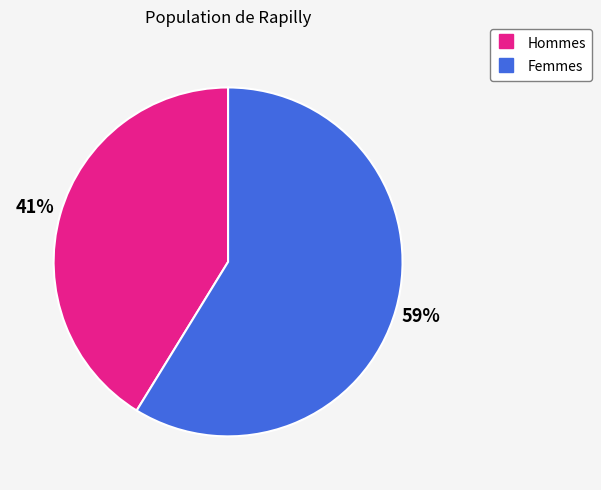

Count the number of slices in the pie.

2